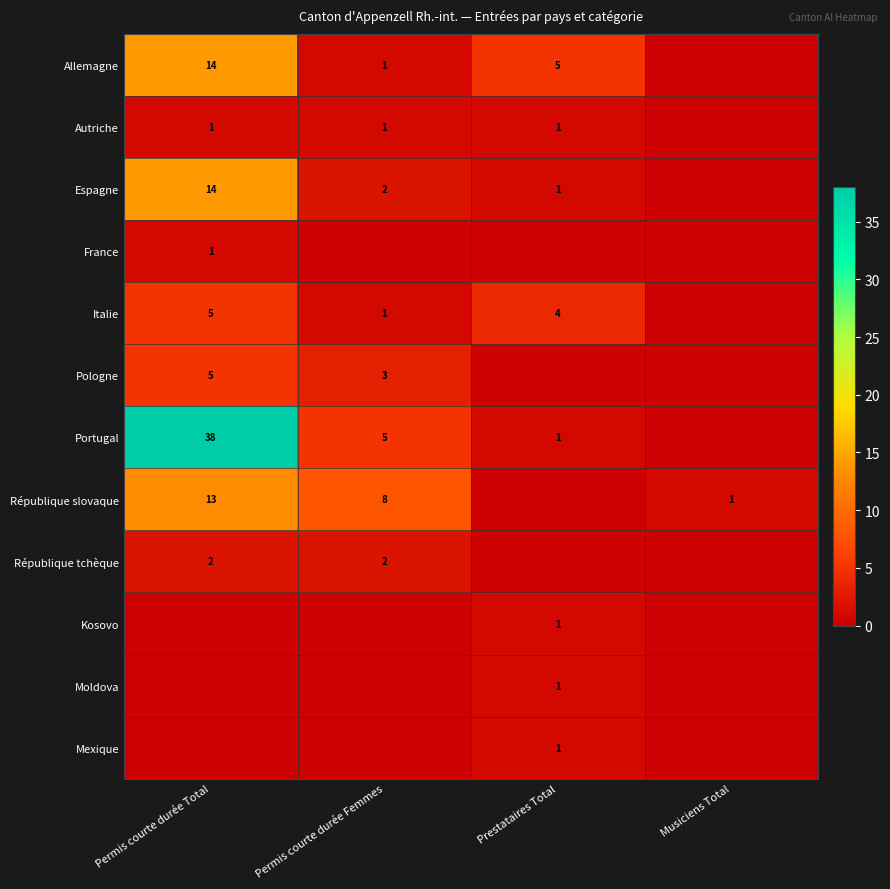

Is it true that Portugal equals 66 at Permis courte durée Total?

False